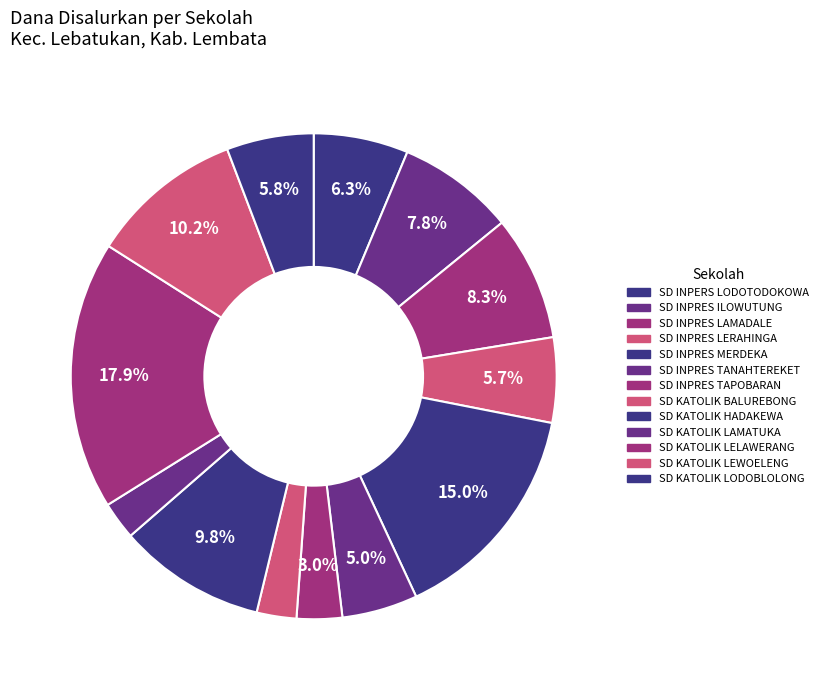

To the nearest percent, what percentage of the pie is SD INPRES TANAHTEREKET?

5%